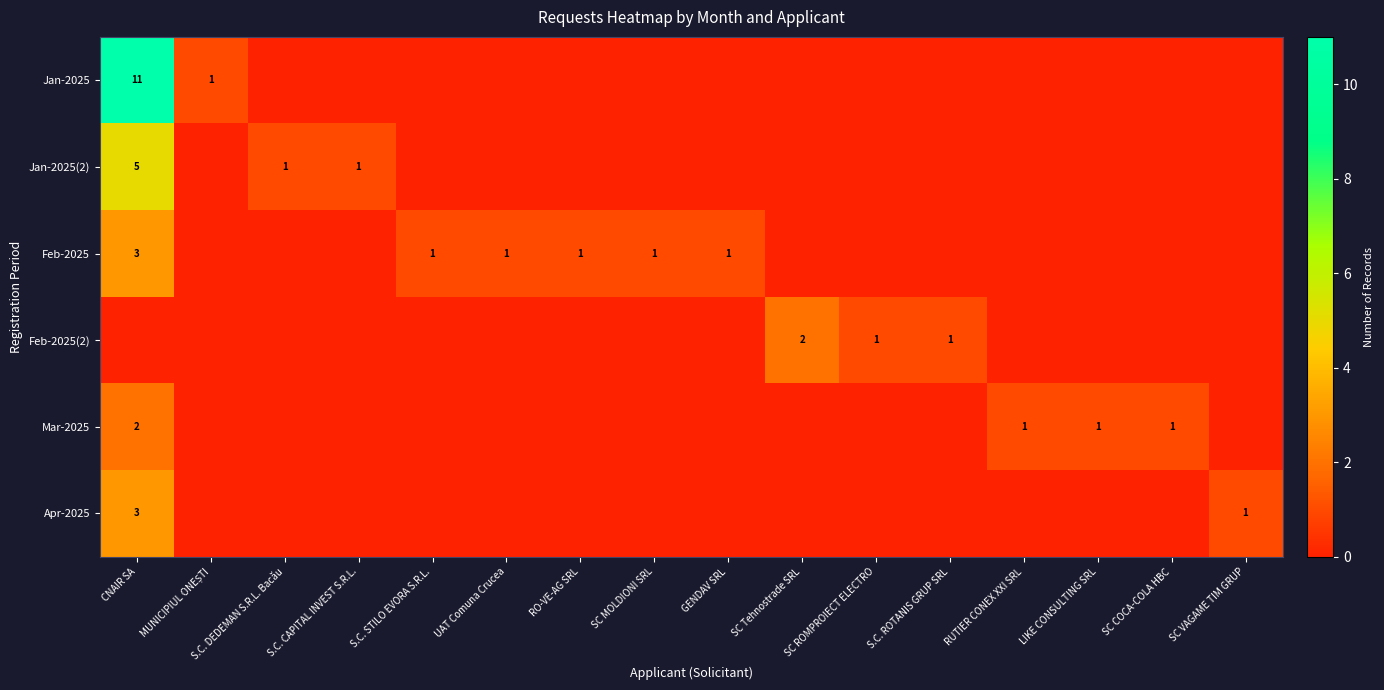

The value of Feb-2025(2) at S.C. ROTANIS GRUP SRL is 1. True or false?

True